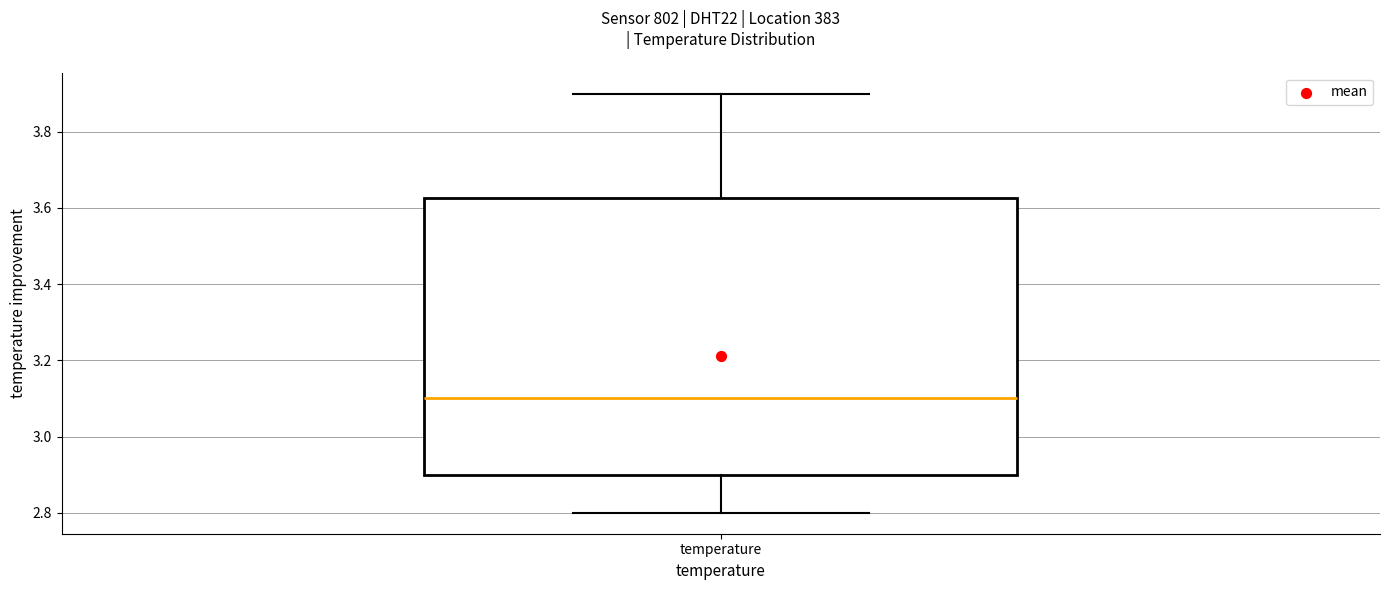

Where does the median line of the box for temperature sit on the y-axis? The values are not printed on the chart, so give them approximately, as read against the axis.

3.10